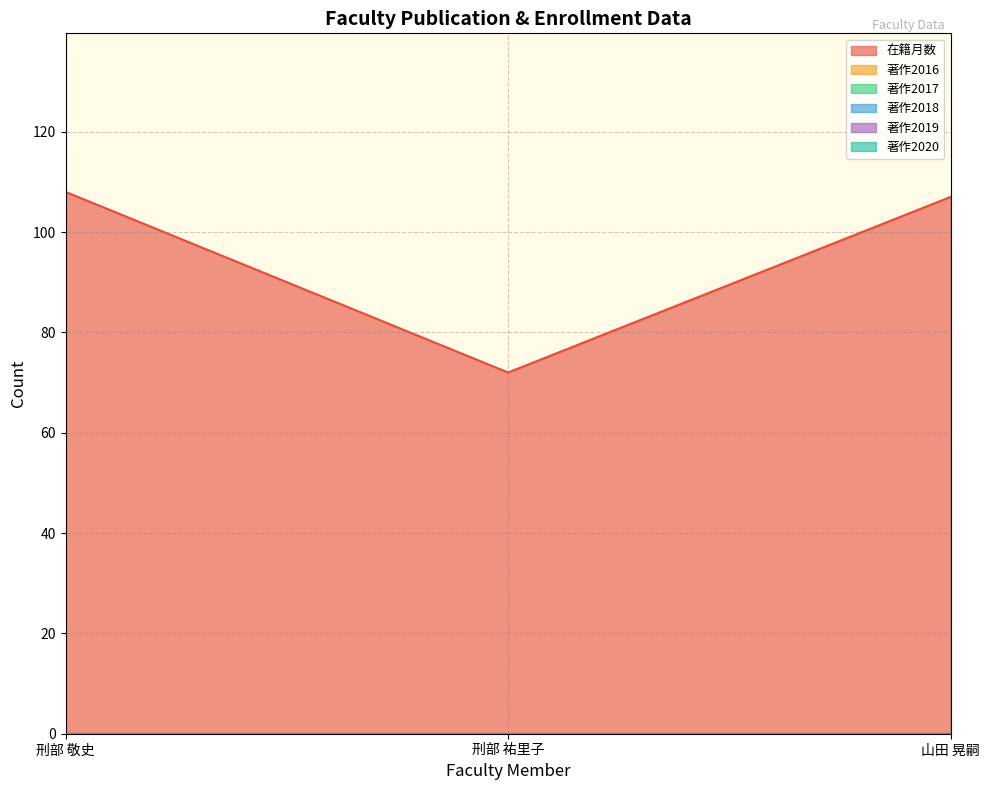

Reading right to left, extract all data points from this chart.

在籍月数: 山田 晃嗣=107	刑部 祐里子=72	刑部 敬史=108
著作2016: 山田 晃嗣=0	刑部 祐里子=0	刑部 敬史=0
著作2017: 山田 晃嗣=0	刑部 祐里子=0	刑部 敬史=0
著作2018: 山田 晃嗣=0	刑部 祐里子=0	刑部 敬史=0
著作2019: 山田 晃嗣=0	刑部 祐里子=0	刑部 敬史=0
著作2020: 山田 晃嗣=0	刑部 祐里子=0	刑部 敬史=0